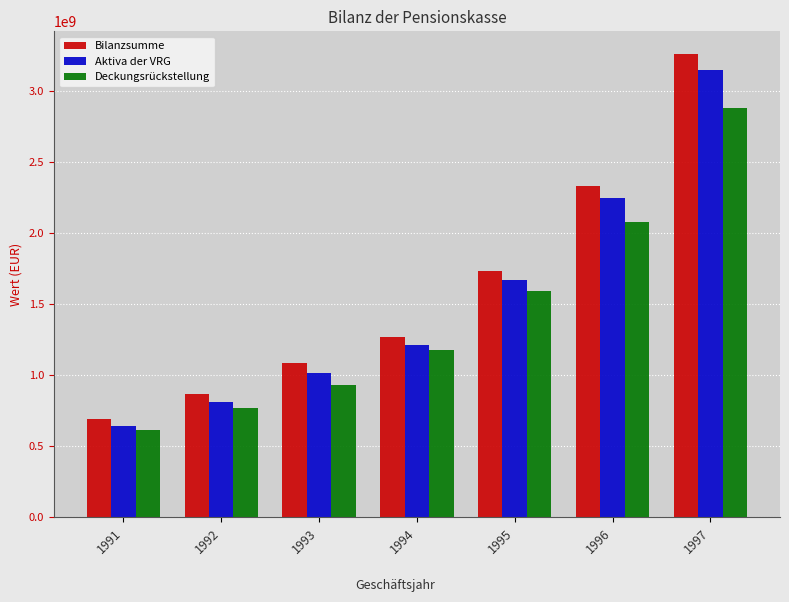

Reading right to left, what are all the values shown in this chart?

Bilanzsumme: 3253818868.7	2329135697.2	1732677363.5	1270751675.0	1085624148.7	870259786.1	695281842.0
Aktiva der VRG: 3147269936.1	2245662917.1	1665980349.0	1210507420.2	1017591334.4	808139956.2	642812202.0
Deckungsrückstellung: 2875797499.0	2073531334.6	1590429193.8	1175601668.4	933155428.5	769393126.2	618124907.8